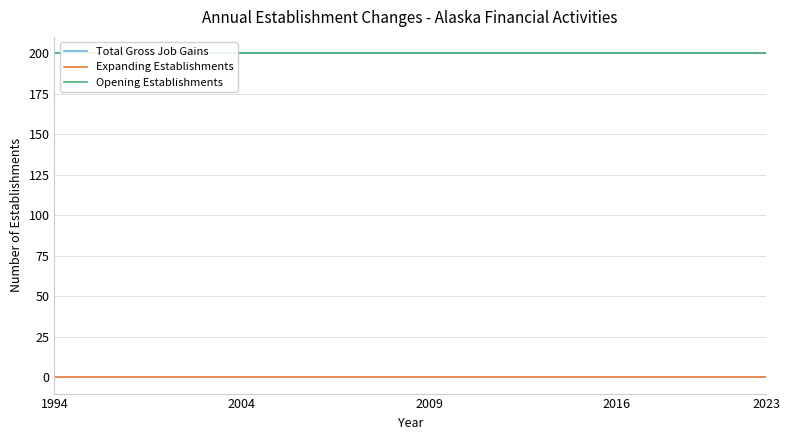

Rank the series by their maximum value, from highest to lowest.

Total Gross Job Gains, Opening Establishments, Expanding Establishments